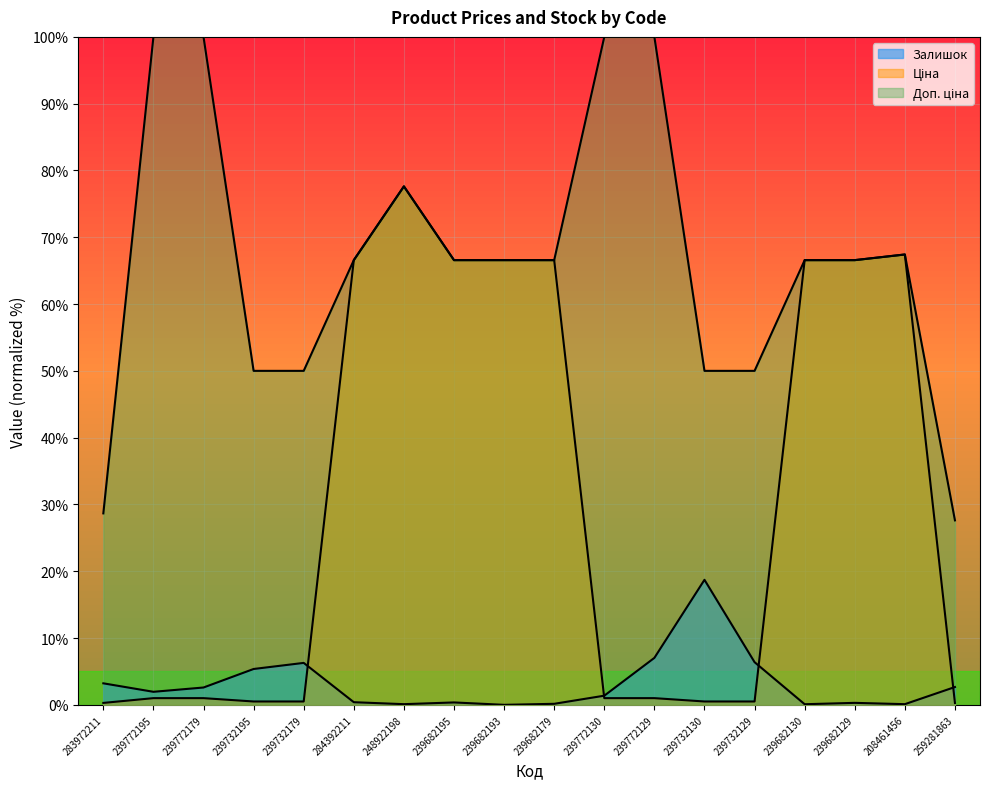

True or false: Залишок and Доп. ціна cross at least once.

False